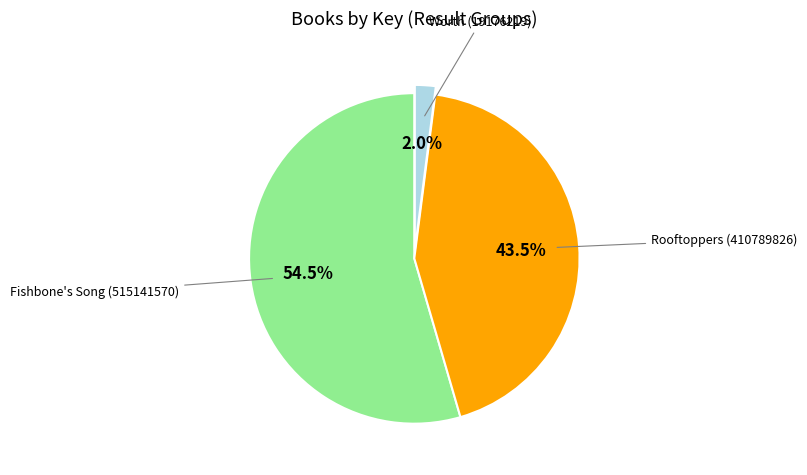

Is there a majority slice in this chart?

Yes